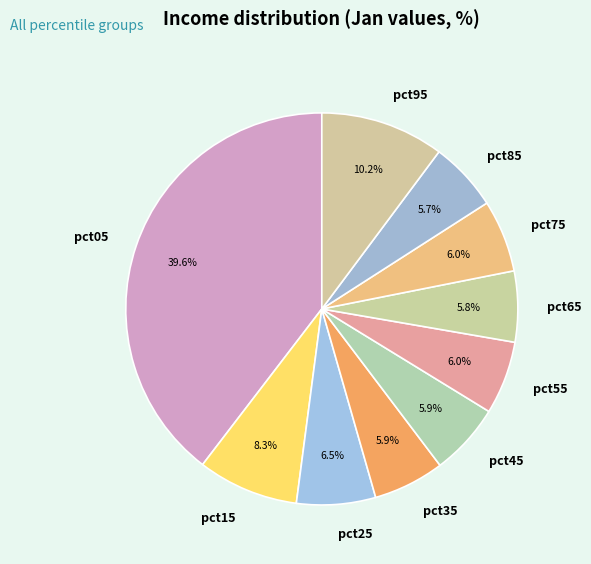

Between pct15 and pct05, which is larger?

pct05